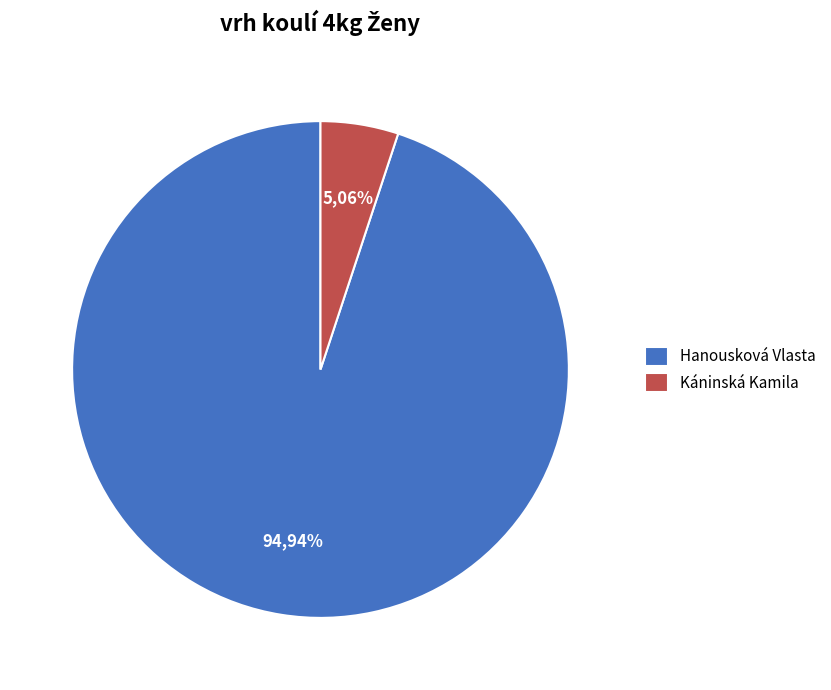

Between Hanousková Vlasta and Káninská Kamila, which is larger?

Hanousková Vlasta